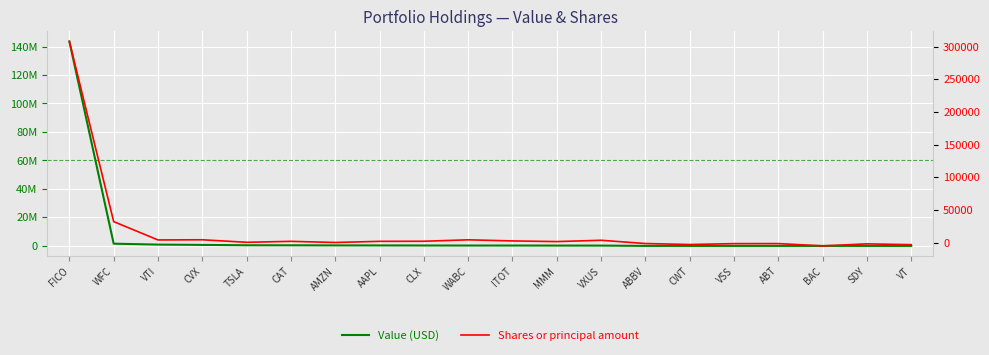

How many lines are shown in the chart?

2